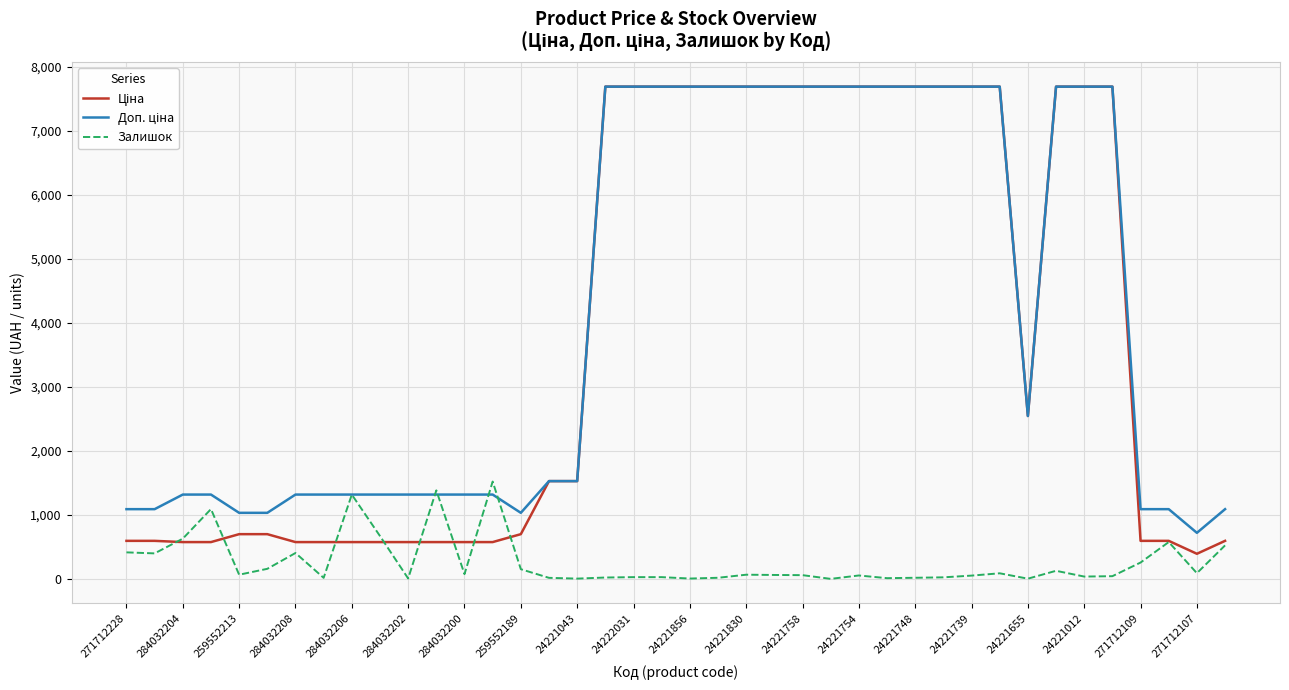

Does the chart have visible grid lines?

Yes